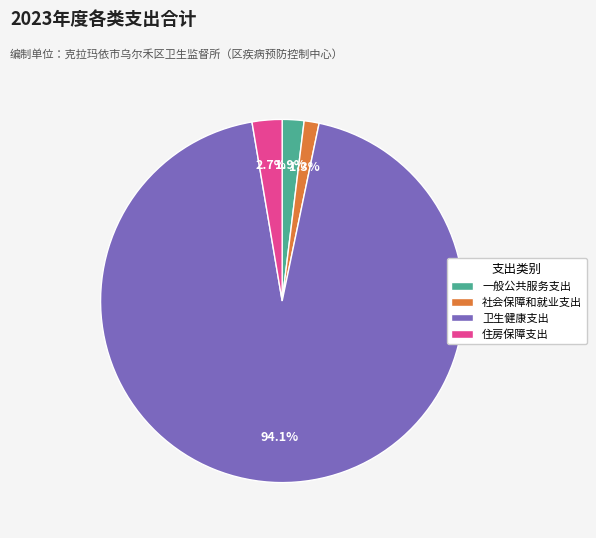

True or false: 卫生健康支出 accounts for 81% of the total.

False